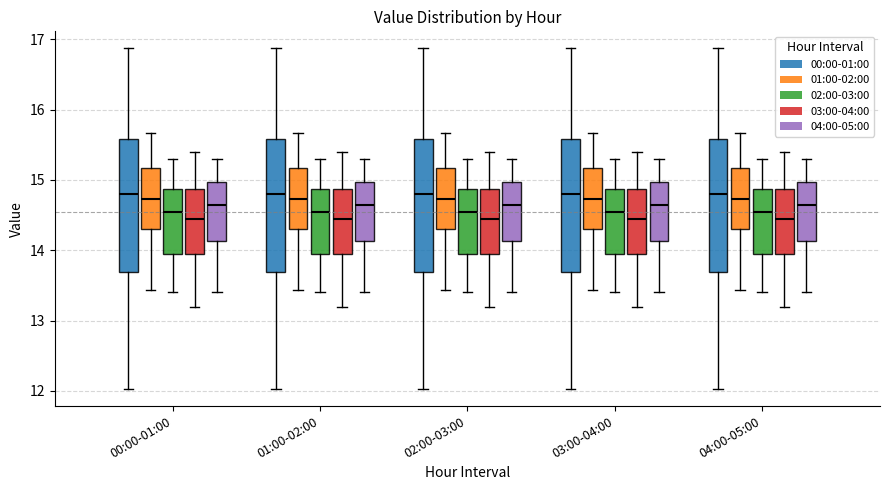

Reading left to right, read every box against the y-axis: the position of its median line, the range the box covers, and the ends of its whiskers. The values are not printed on the chart, so give them approximately, as read against the axis.

00:00-01:00 (00:00-01:00): median 14.8, box 13.7 to 15.6, whiskers 12.0 to 16.9
00:00-01:00 (01:00-02:00): median 14.7, box 14.3 to 15.2, whiskers 13.4 to 15.7
00:00-01:00 (02:00-03:00): median 14.6, box 14.0 to 14.9, whiskers 13.4 to 15.3
00:00-01:00 (03:00-04:00): median 14.5, box 14.0 to 14.9, whiskers 13.2 to 15.4
00:00-01:00 (04:00-05:00): median 14.7, box 14.1 to 15.0, whiskers 13.4 to 15.3
01:00-02:00 (00:00-01:00): median 14.8, box 13.7 to 15.6, whiskers 12.0 to 16.9
01:00-02:00 (01:00-02:00): median 14.7, box 14.3 to 15.2, whiskers 13.4 to 15.7
01:00-02:00 (02:00-03:00): median 14.6, box 14.0 to 14.9, whiskers 13.4 to 15.3
01:00-02:00 (03:00-04:00): median 14.5, box 14.0 to 14.9, whiskers 13.2 to 15.4
01:00-02:00 (04:00-05:00): median 14.7, box 14.1 to 15.0, whiskers 13.4 to 15.3
02:00-03:00 (00:00-01:00): median 14.8, box 13.7 to 15.6, whiskers 12.0 to 16.9
02:00-03:00 (01:00-02:00): median 14.7, box 14.3 to 15.2, whiskers 13.4 to 15.7
02:00-03:00 (02:00-03:00): median 14.6, box 14.0 to 14.9, whiskers 13.4 to 15.3
02:00-03:00 (03:00-04:00): median 14.5, box 14.0 to 14.9, whiskers 13.2 to 15.4
02:00-03:00 (04:00-05:00): median 14.7, box 14.1 to 15.0, whiskers 13.4 to 15.3
03:00-04:00 (00:00-01:00): median 14.8, box 13.7 to 15.6, whiskers 12.0 to 16.9
03:00-04:00 (01:00-02:00): median 14.7, box 14.3 to 15.2, whiskers 13.4 to 15.7
03:00-04:00 (02:00-03:00): median 14.6, box 14.0 to 14.9, whiskers 13.4 to 15.3
03:00-04:00 (03:00-04:00): median 14.5, box 14.0 to 14.9, whiskers 13.2 to 15.4
03:00-04:00 (04:00-05:00): median 14.7, box 14.1 to 15.0, whiskers 13.4 to 15.3
04:00-05:00 (00:00-01:00): median 14.8, box 13.7 to 15.6, whiskers 12.0 to 16.9
04:00-05:00 (01:00-02:00): median 14.7, box 14.3 to 15.2, whiskers 13.4 to 15.7
04:00-05:00 (02:00-03:00): median 14.6, box 14.0 to 14.9, whiskers 13.4 to 15.3
04:00-05:00 (03:00-04:00): median 14.5, box 14.0 to 14.9, whiskers 13.2 to 15.4
04:00-05:00 (04:00-05:00): median 14.7, box 14.1 to 15.0, whiskers 13.4 to 15.3